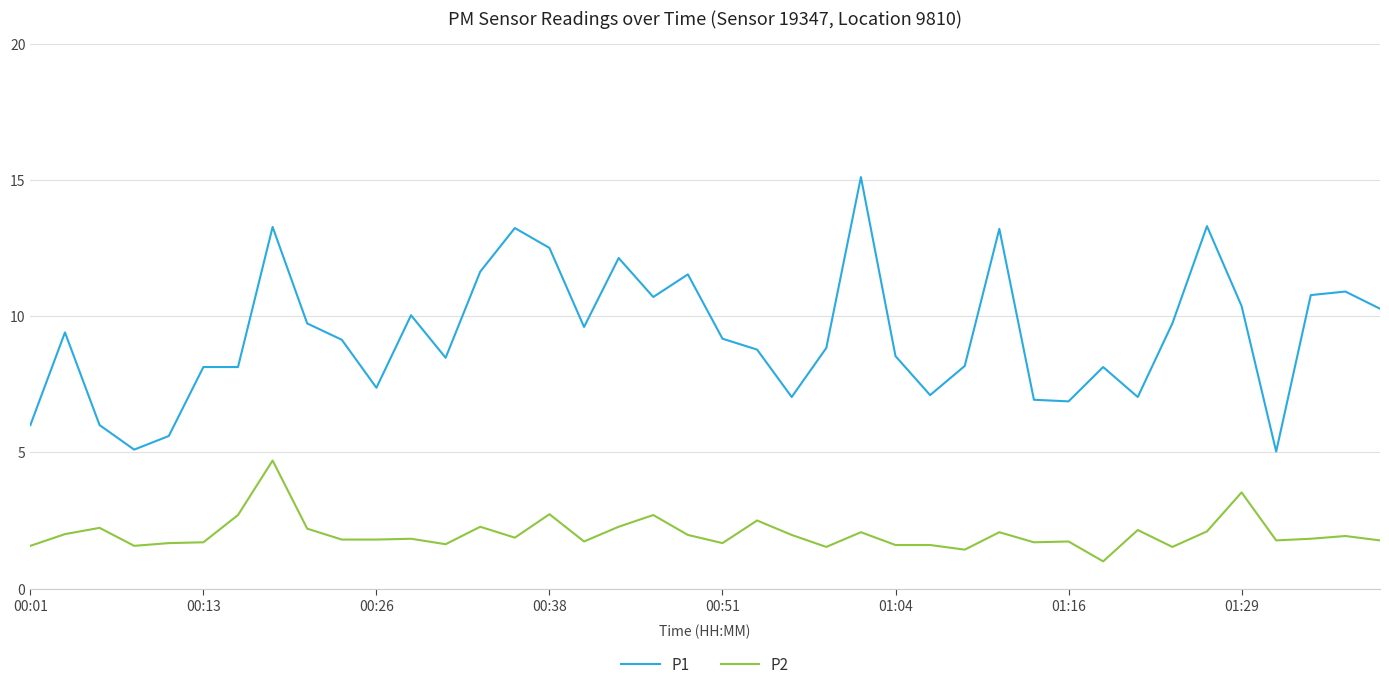

Which series has the largest range (max minus min)?

P1